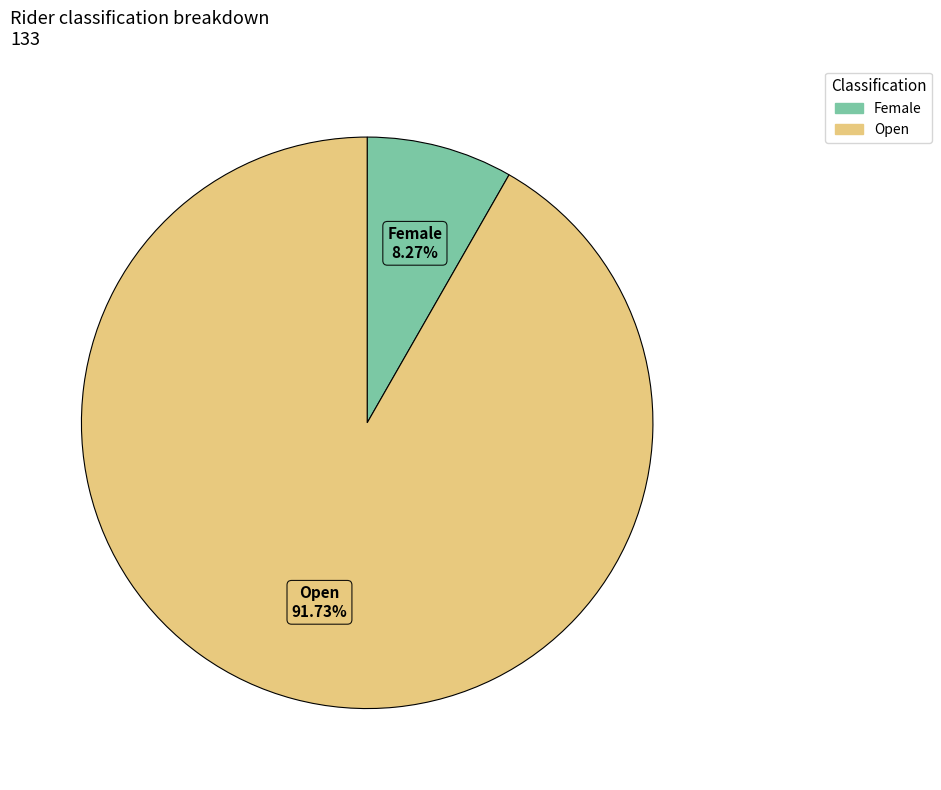

Which category has the biggest portion of the pie?

Open